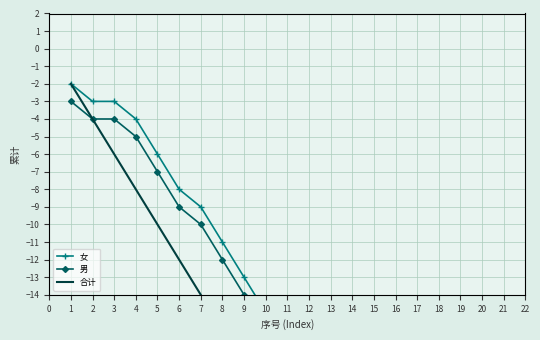

True or false: 合计 has a value of -18 at 9.

True